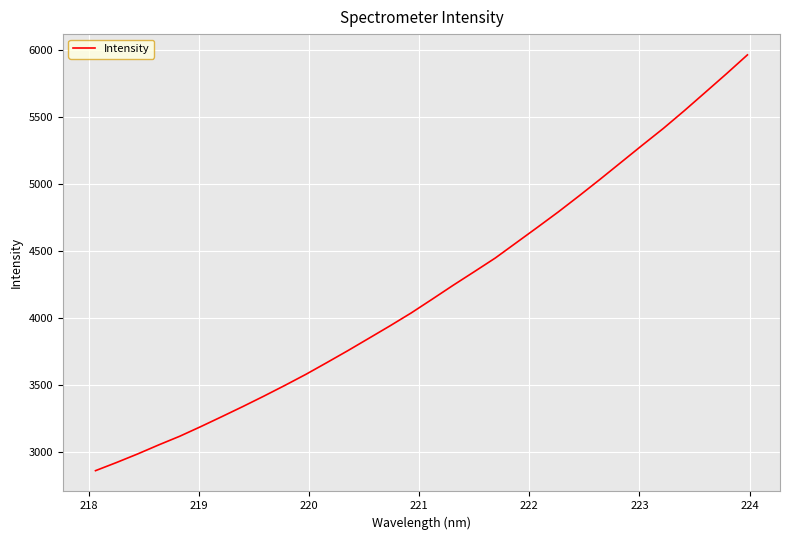

What is the maximum value shown in the chart?

5961.3